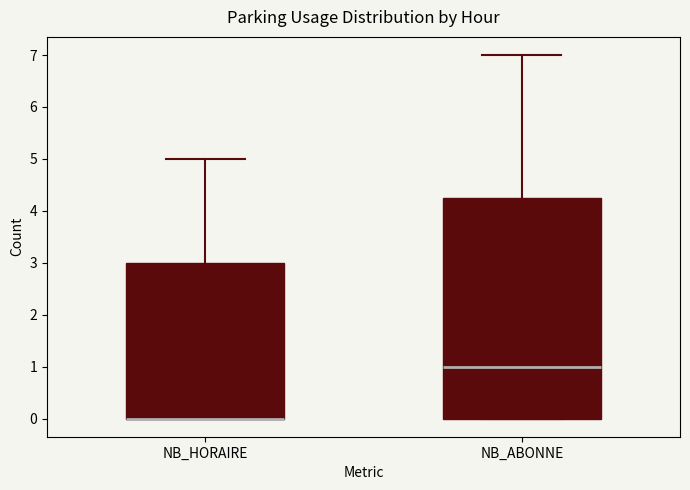

Reading left to right, transcribe this box plot: for each box, give where its median line is, the range the box spans, and where its two whiskers end, as read against the y-axis. The values are not printed on the chart, so give them approximately, as read against the axis.

NB_HORAIRE: median 0.0 (drawn on the box's lower edge), box 0.0 to 3.0, whiskers 0.0 to 5.0
NB_ABONNE: median 1.0, box 0.0 to 4.3, whiskers 0.0 to 7.0